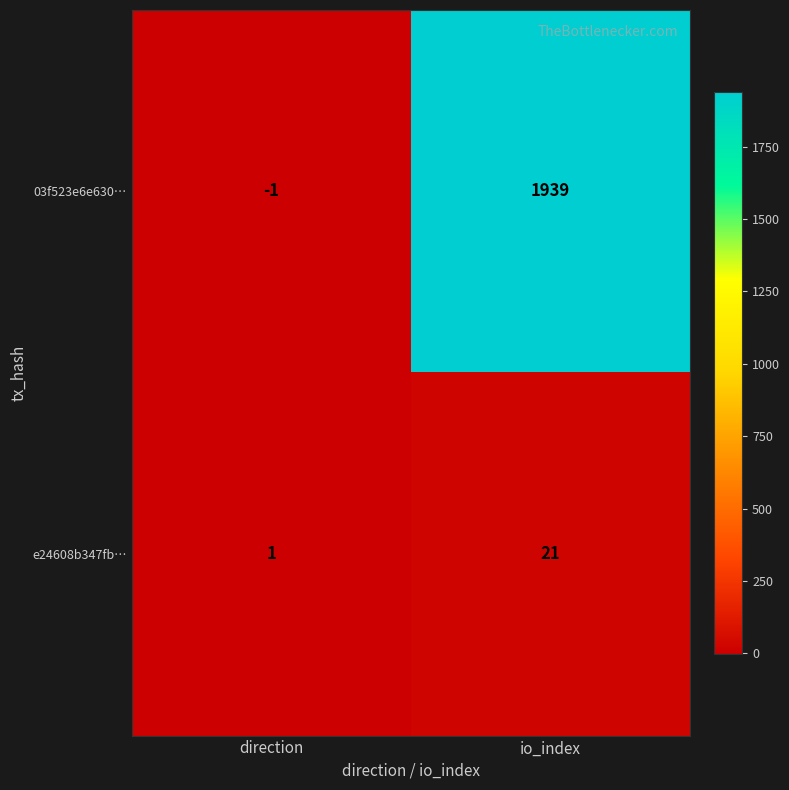

At which label does 03f523e6e630… reach its peak?

io_index